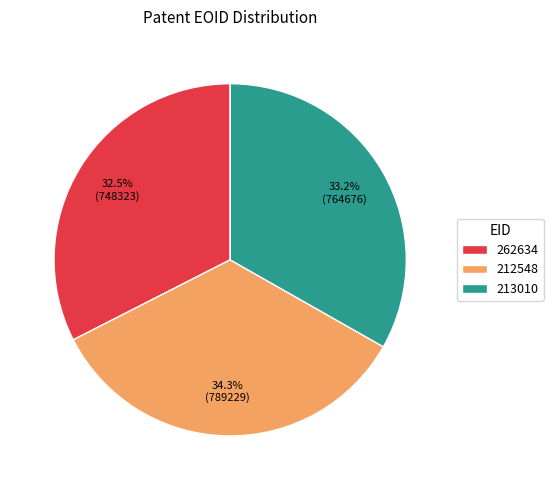

To the nearest percent, what is the combined percentage of 212548 and 262634?

67%